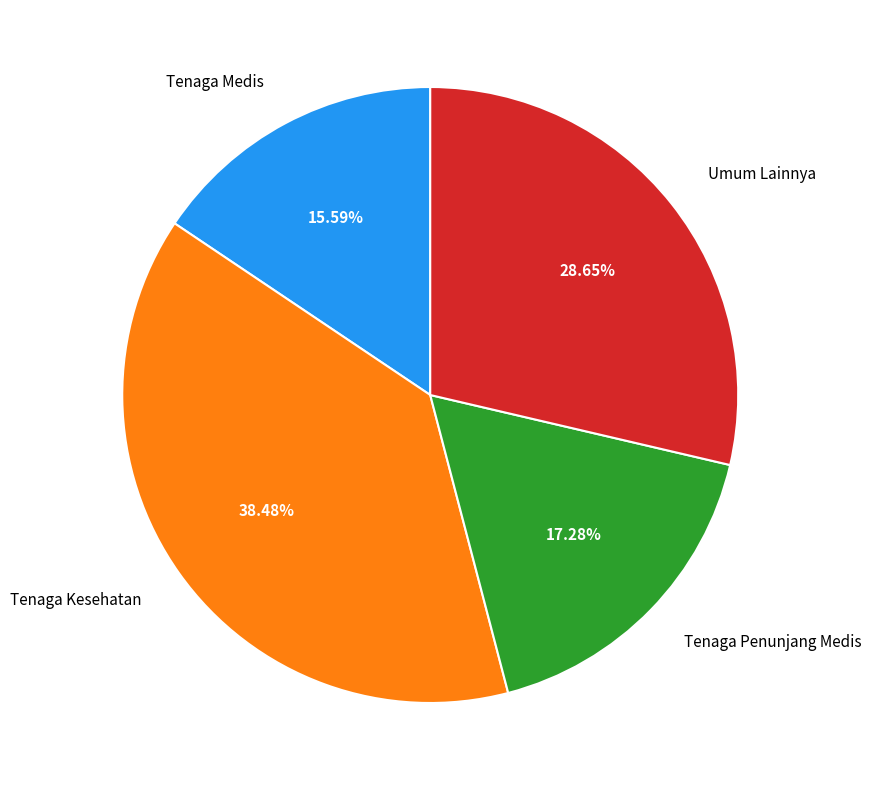

Is there a majority slice in this chart?

No